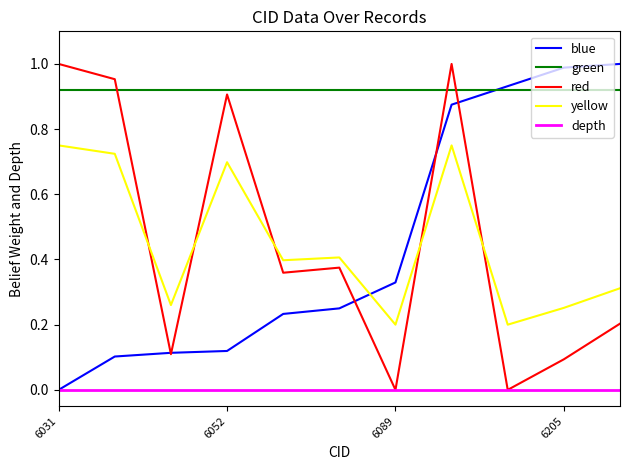

Which series has the largest total across all categories?

green